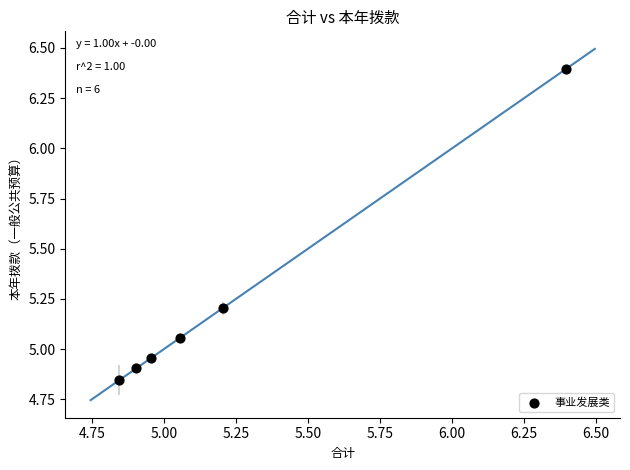

What is the average X value?

5.2